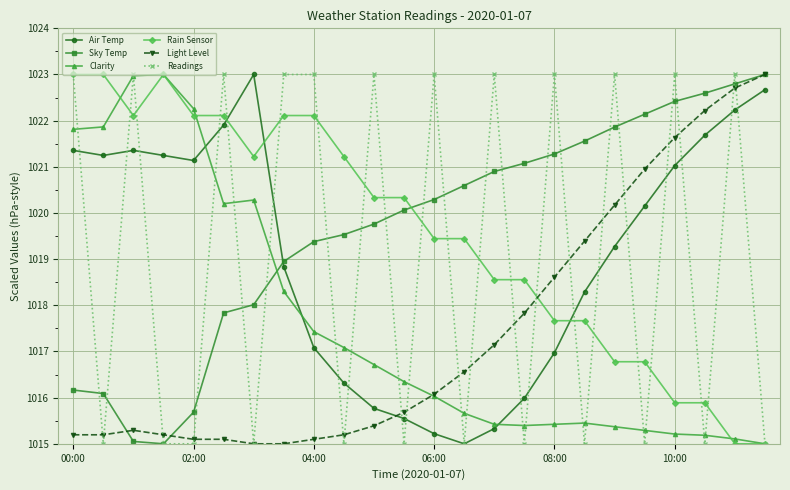

Is this an area chart (filled region under the line)?

No